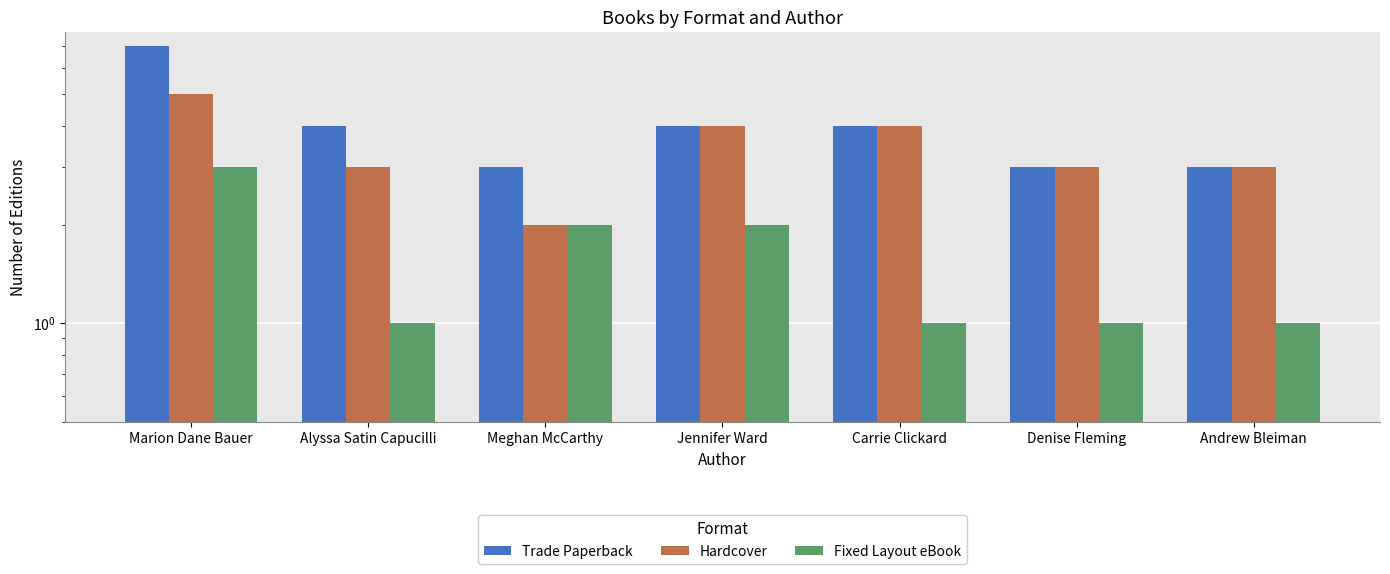

Reading left to right, transcribe all the data shown in this chart.

Trade Paperback: Marion Dane Bauer=7	Alyssa Satin Capucilli=4	Meghan McCarthy=3	Jennifer Ward=4	Carrie Clickard=4	Denise Fleming=3	Andrew Bleiman=3
Hardcover: Marion Dane Bauer=5	Alyssa Satin Capucilli=3	Meghan McCarthy=2	Jennifer Ward=4	Carrie Clickard=4	Denise Fleming=3	Andrew Bleiman=3
Fixed Layout eBook: Marion Dane Bauer=3	Alyssa Satin Capucilli=1	Meghan McCarthy=2	Jennifer Ward=2	Carrie Clickard=1	Denise Fleming=1	Andrew Bleiman=1